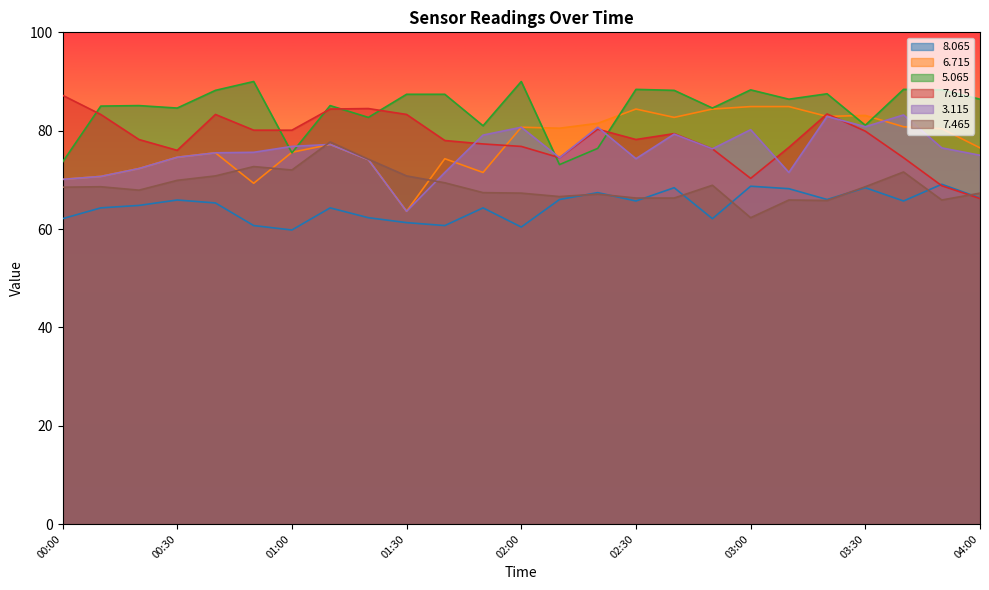

Where is the first local maximum for   6.715?

00:40